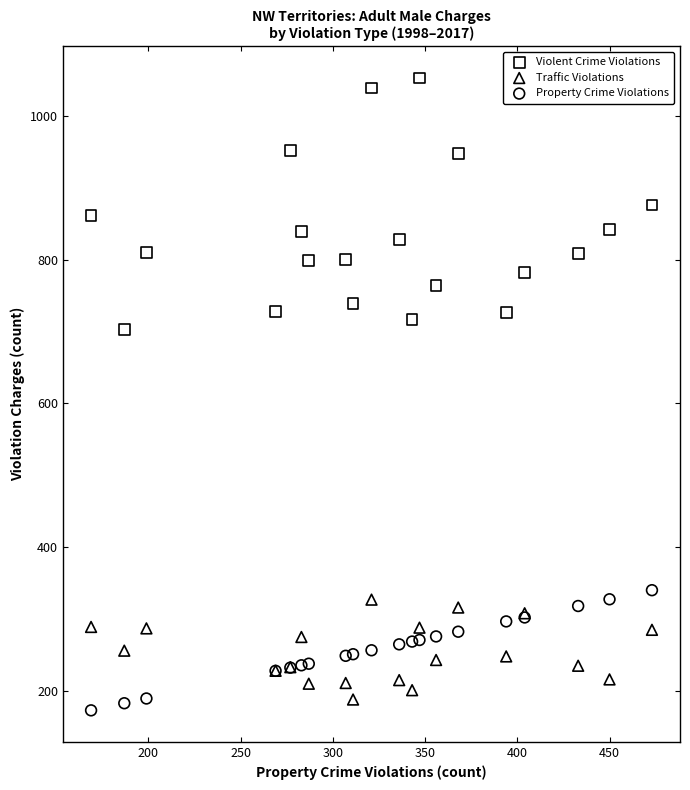

Which series has the widest spread of Y values?

Violent Crime Violations